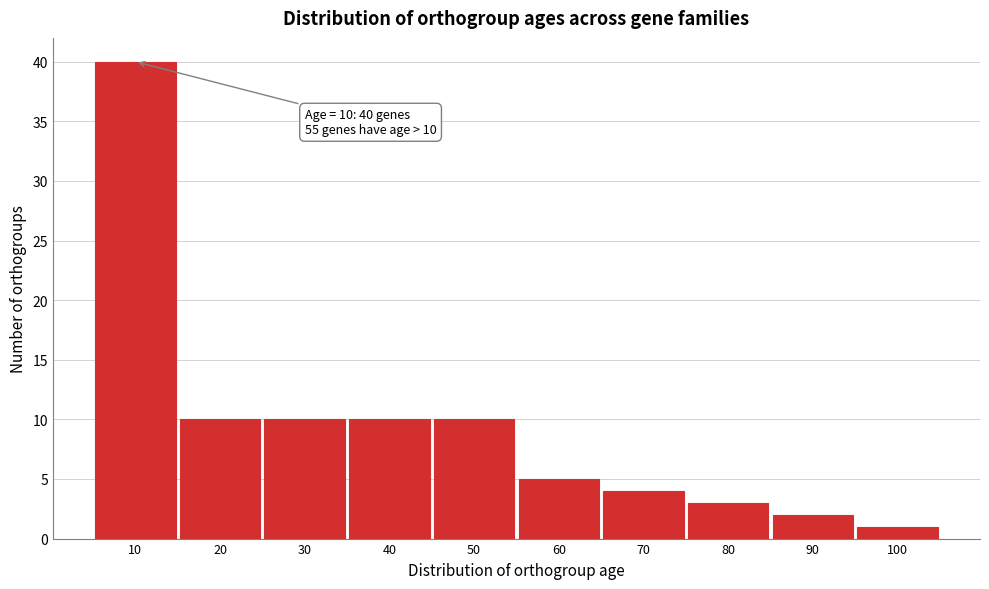

Which range on the x-axis has the tallest bar?

5 to 15